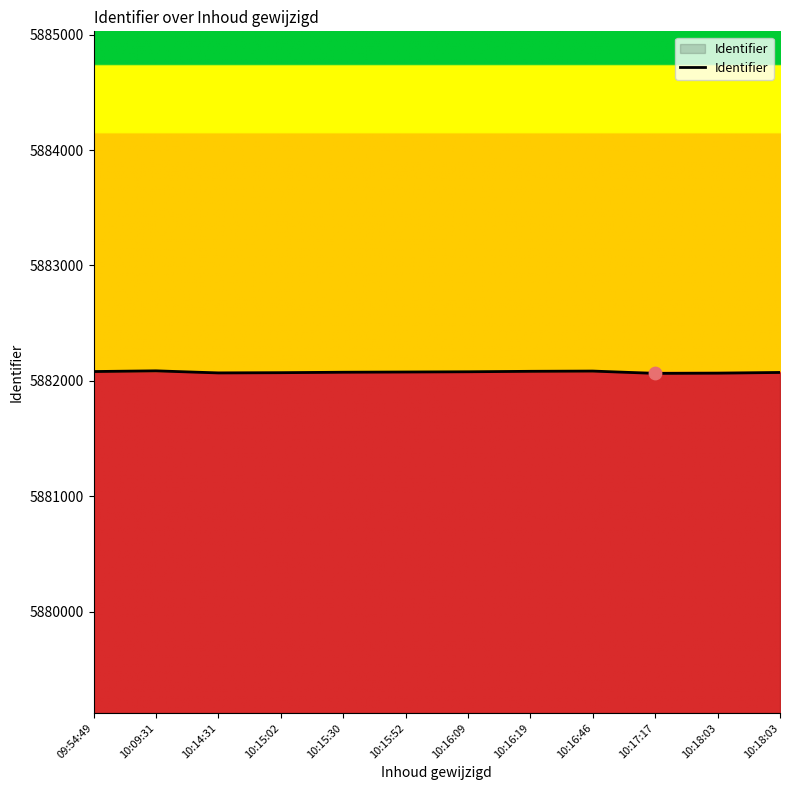

Which has a higher value, 10:09:31 or 10:16:09?

10:09:31